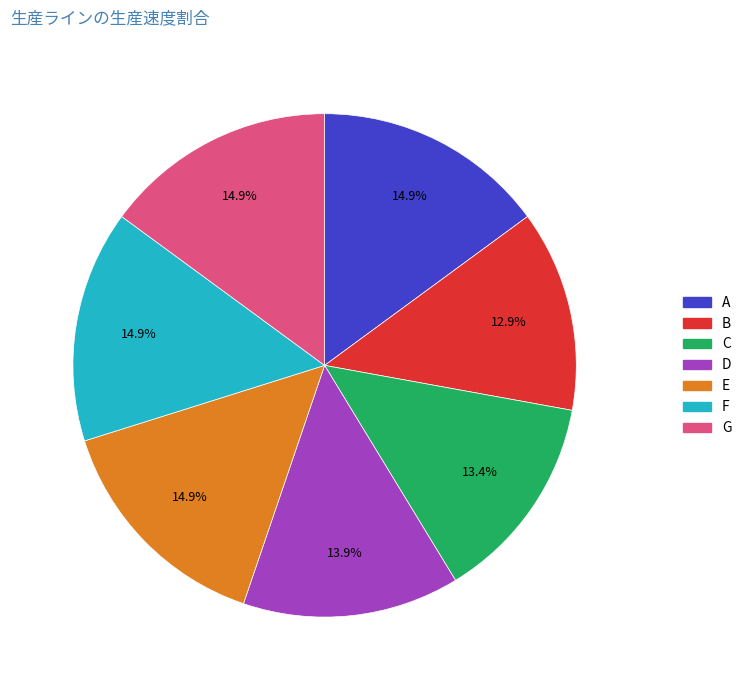

To the nearest percent, what is the average slice percentage?

14%